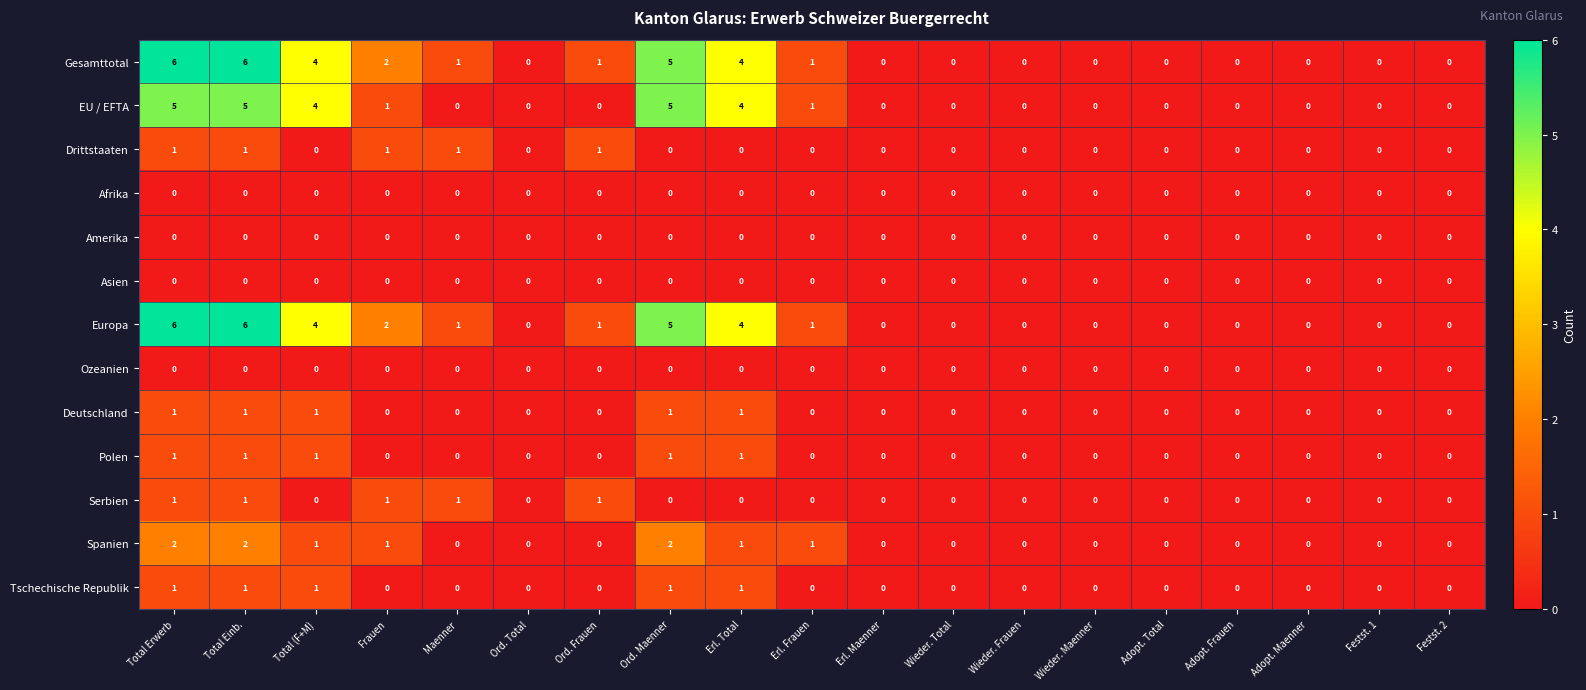

What is the difference between the highest and lowest values at Erl. Frauen?

1